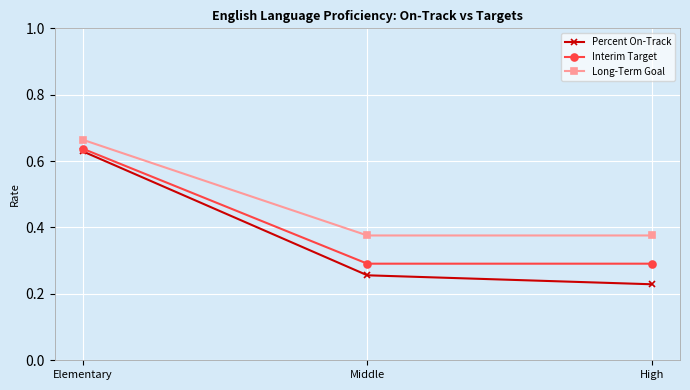

What are all the series names shown in the legend?

Percent On-Track, Interim Target, Long-Term Goal